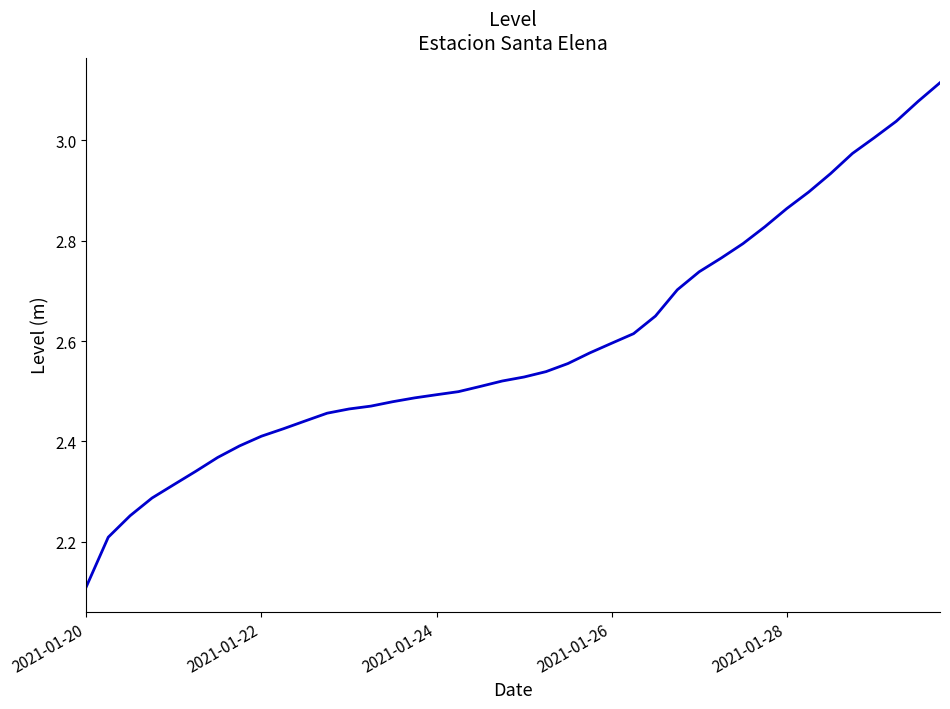

How many lines are shown in the chart?

1